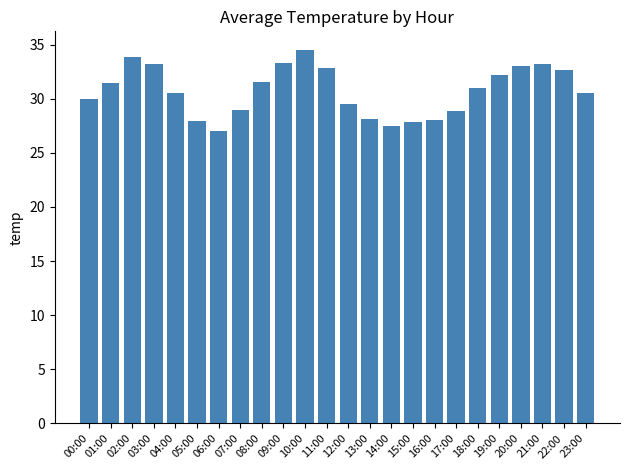

Is it true that the value at 06:00 is 17.3?

False